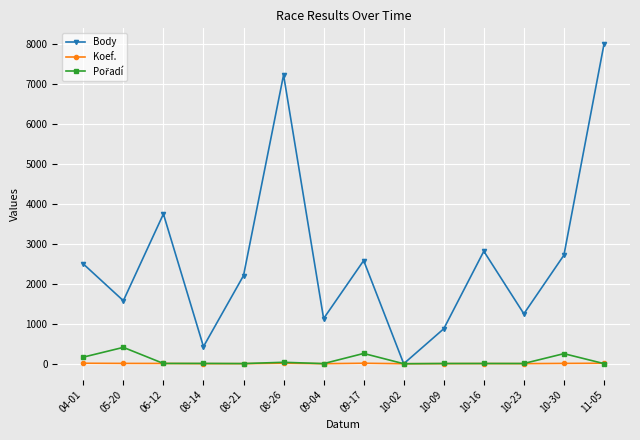

What is the difference between the highest and lowest values at 09-04?

1128